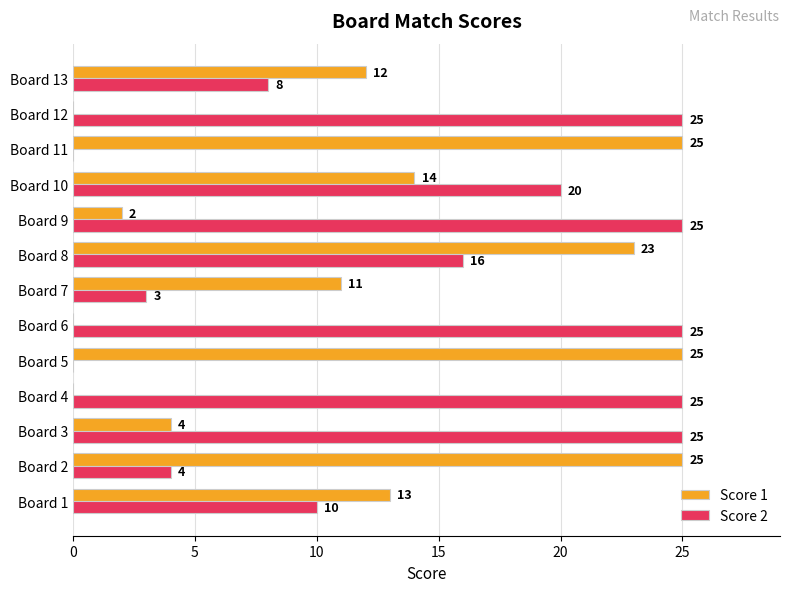

How many values in Score 2 are above zero?

11